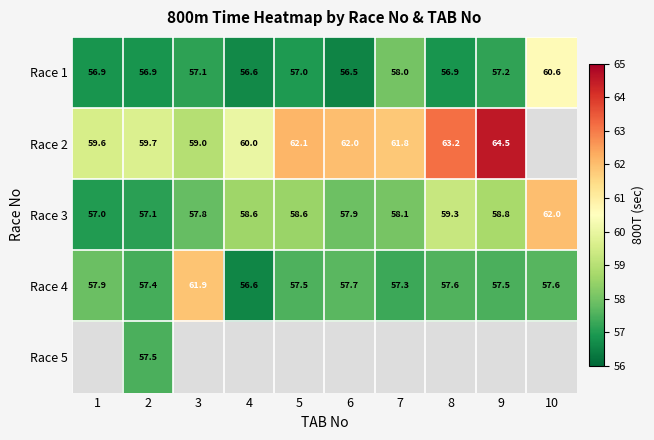

Is the value of Race 2 at 6 greater than the value of Race 1 at 7?

Yes